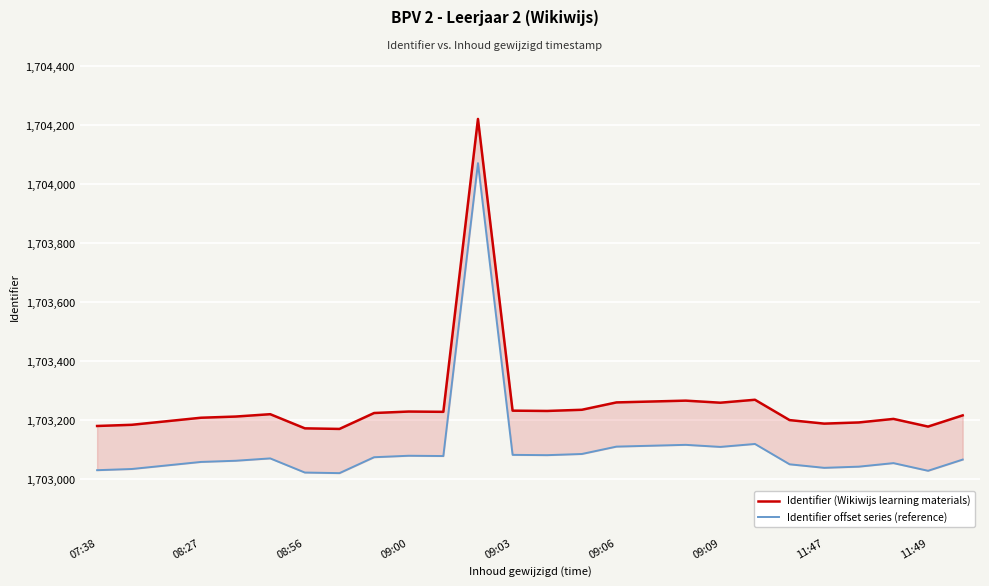

Reading left to right, what are all the values shown in this chart?

Identifier (Wikiwijs learning materials): 1703179	1703183	1703195	1703207	1703211	1703219	1703171	1703169	1703223	1703228	1703227	1704221	1703231	1703230	1703234	1703259	1703262	1703265	1703258	1703268	1703199	1703187	1703191	1703203	1703177	1703215
Identifier offset series (reference): 1703029	1703033	1703045	1703057	1703061	1703069	1703021	1703019	1703073	1703078	1703077	1704071	1703081	1703080	1703084	1703109	1703112	1703115	1703108	1703118	1703049	1703037	1703041	1703053	1703027	1703065